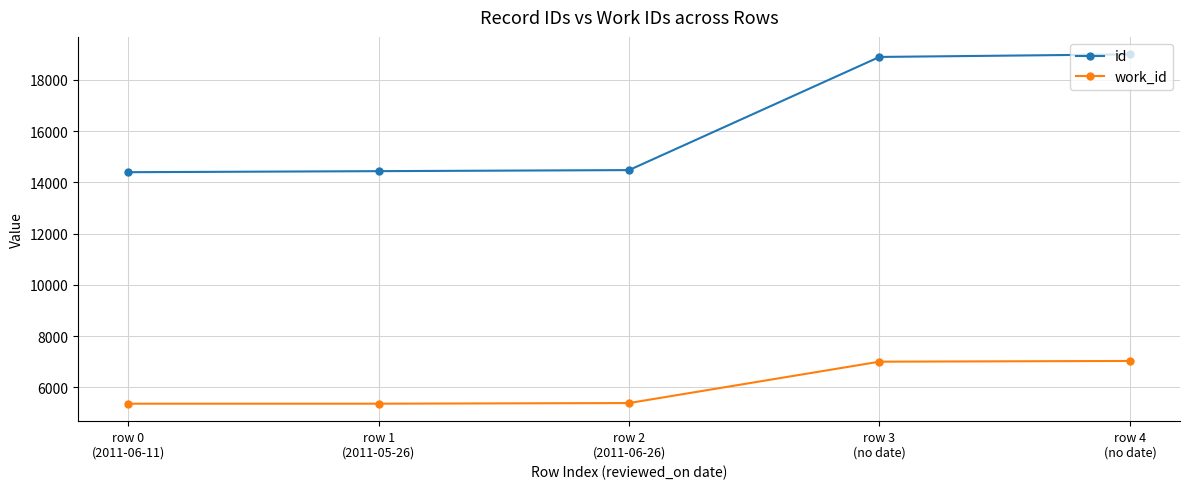

What is the value of the work_id point at the 4th from the left?

7005